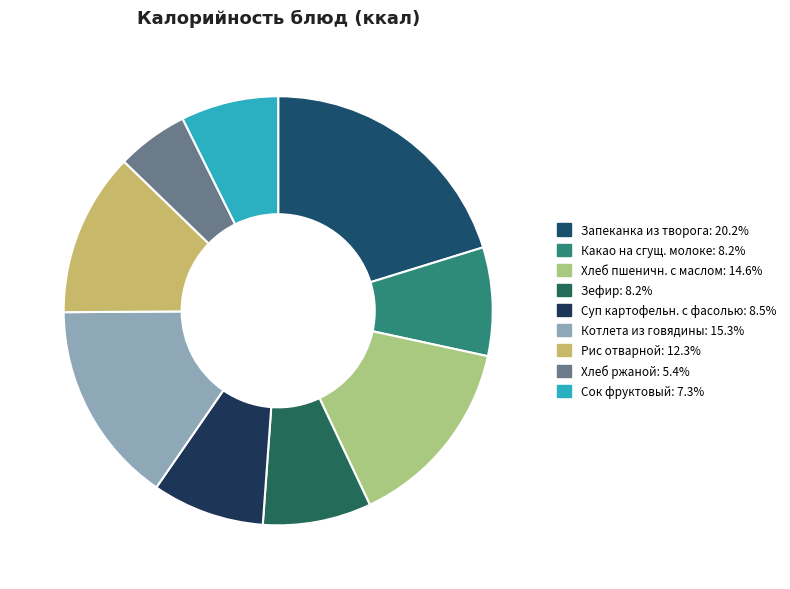

How many slices are in this pie chart?

9